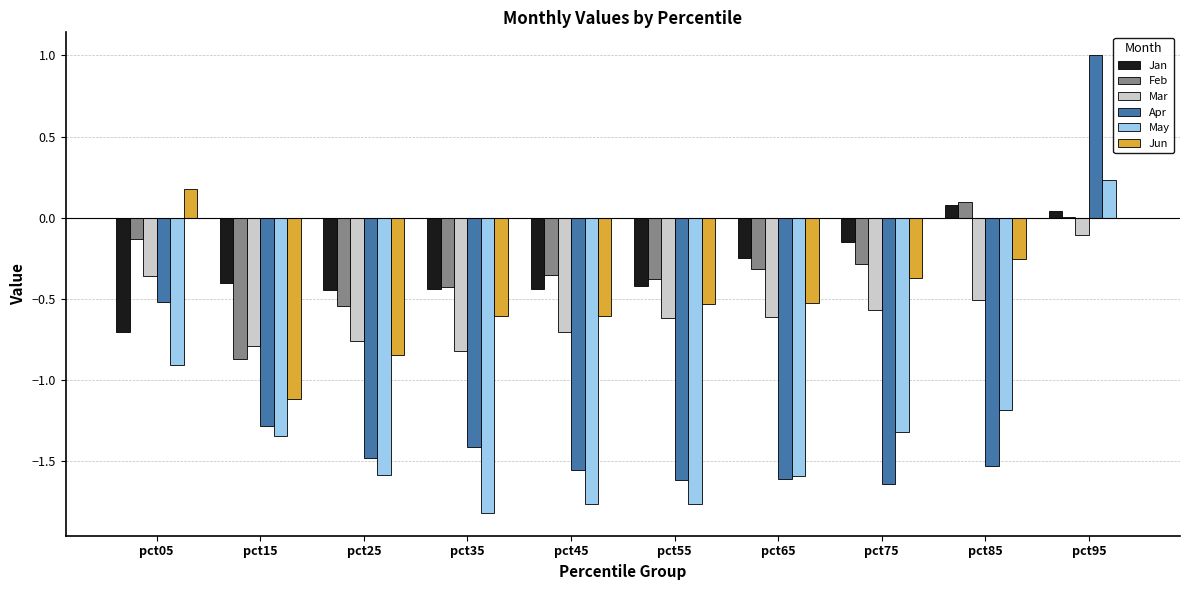

What is the difference between the Jan values at pct45 and pct65?

0.2